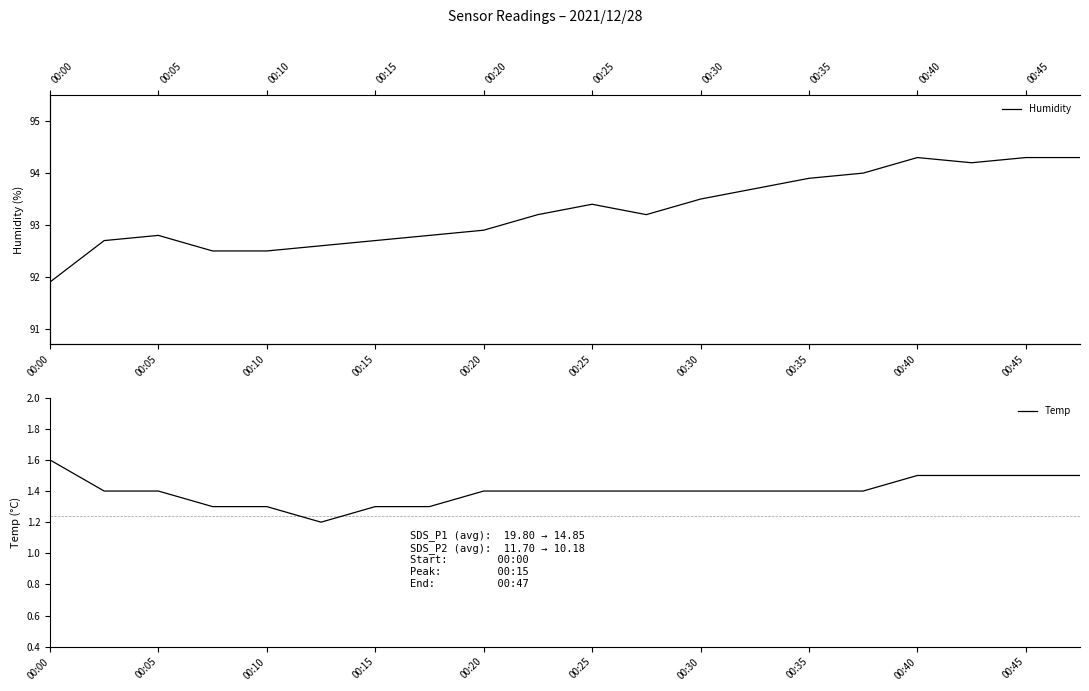

The Temp series shows 1.6 at 00:00. True or false?

True